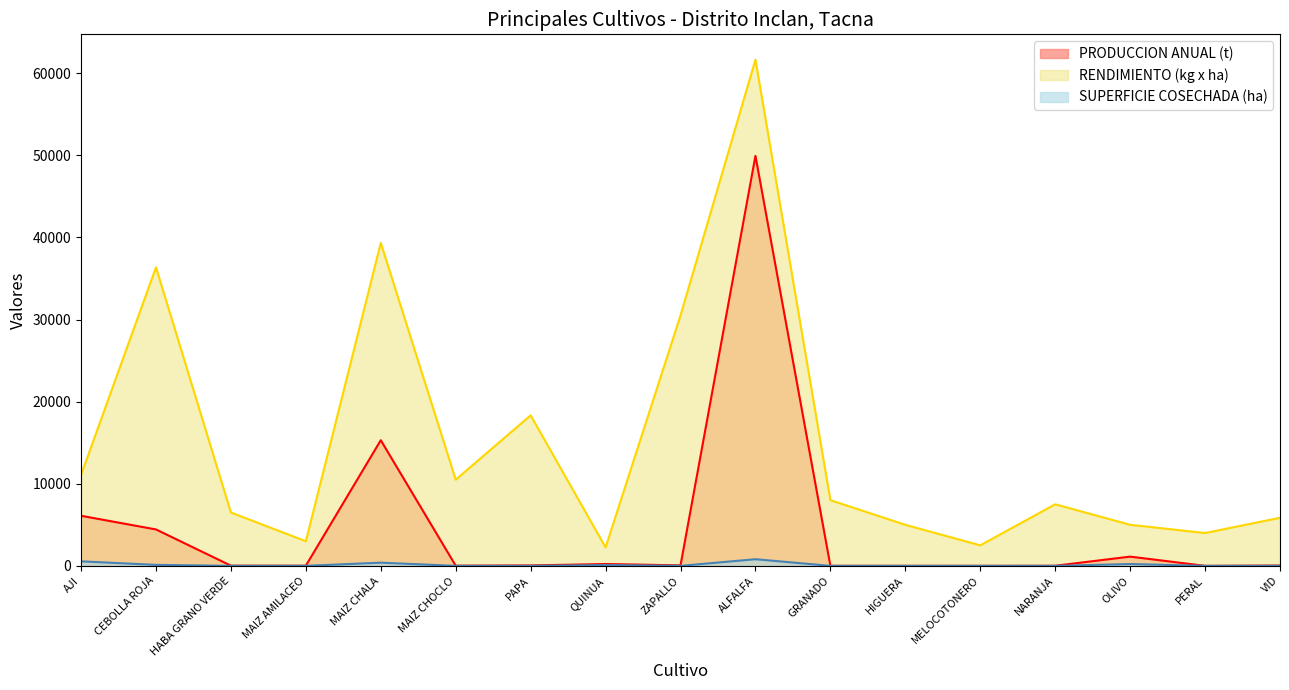

What is the greatest value displayed?

61652